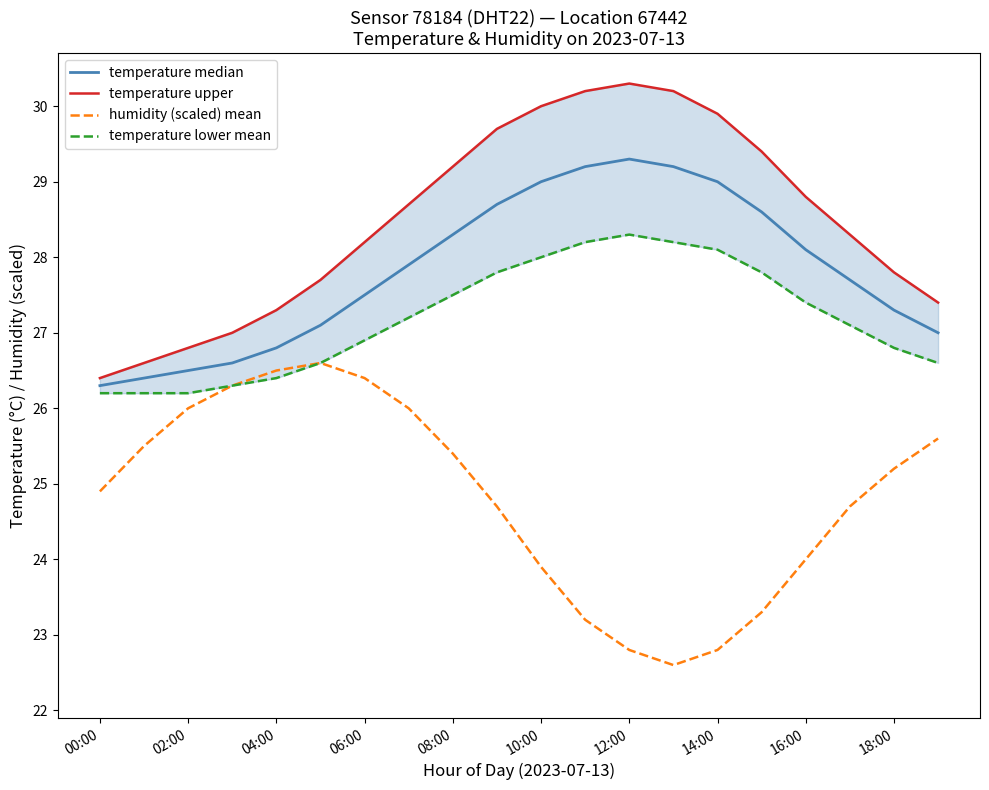

Is it true that humidity (scaled) mean equals 26.5 at 04:00?

True